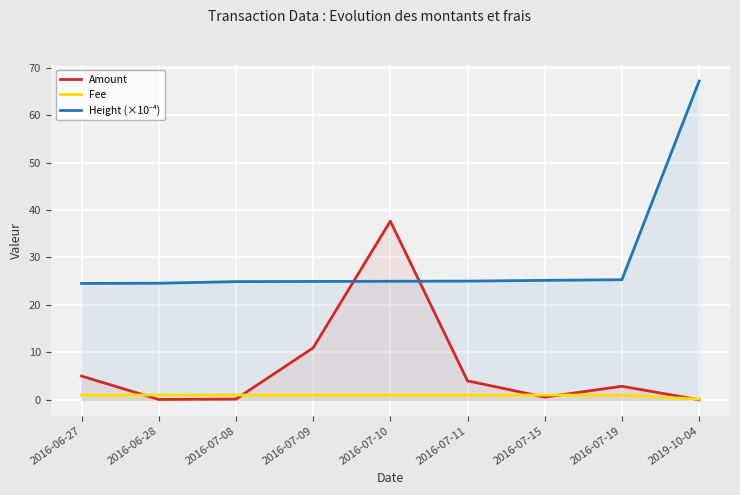

At how many categories does at least one series exceed 42?

1